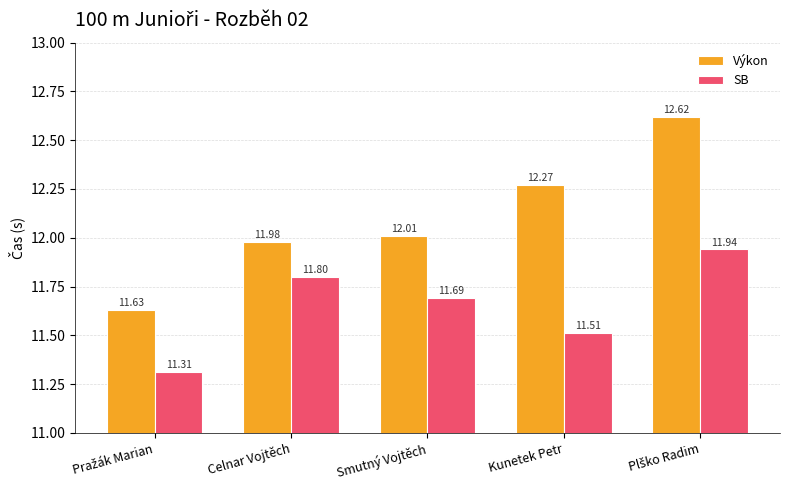

Reading right to left, extract all data points from this chart.

Výkon: 12.6	12.3	12.0	12.0	11.6
SB: 11.9	11.5	11.7	11.8	11.3